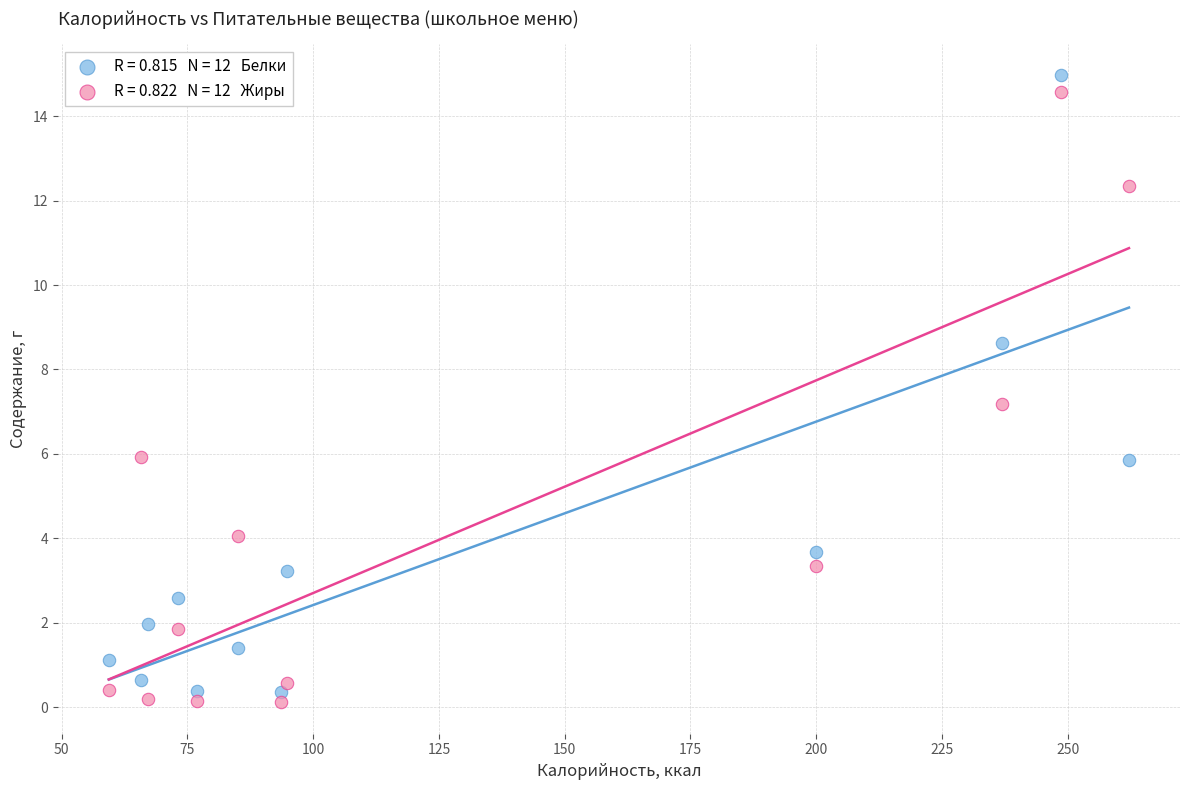

Across all series, what Y value is closest to 7?

7.2